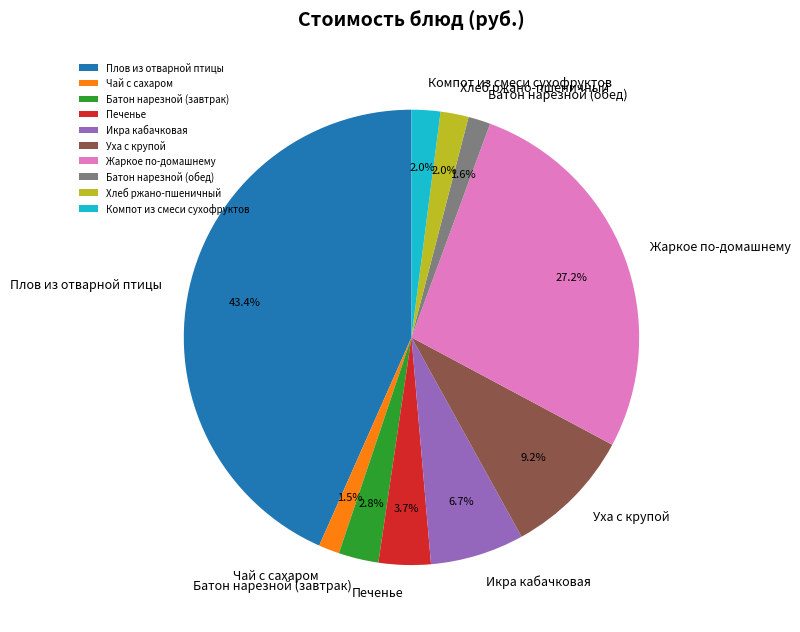

Does Хлеб ржано-пшеничный represent more than half of the total?

No